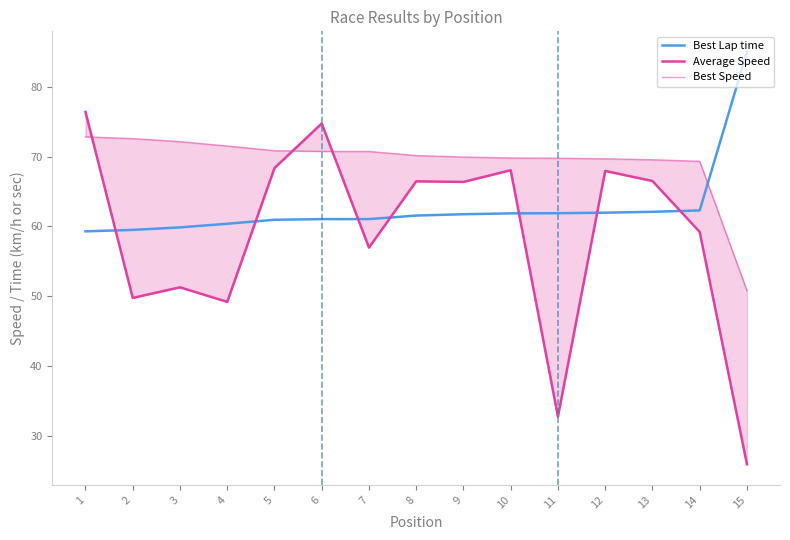

Is the value of Best Speed at 13 greater than the value of Average Speed at 6?

No